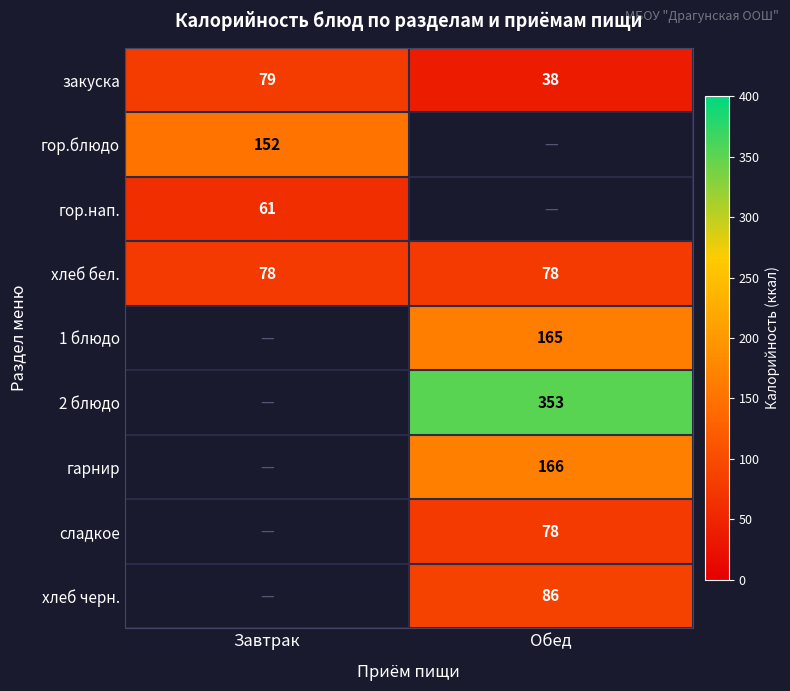

Which has a higher value, Завтрак or Обед?

Завтрак